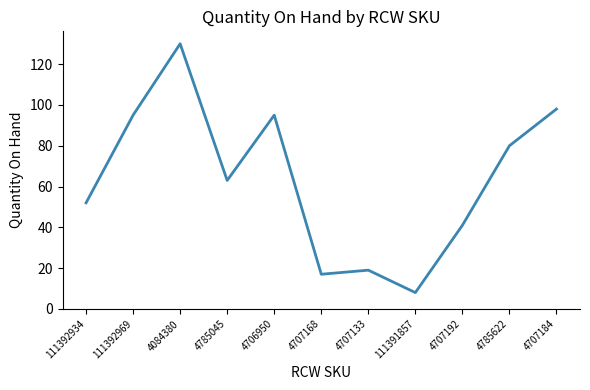

At which category does the data reach its first local peak?

4084380